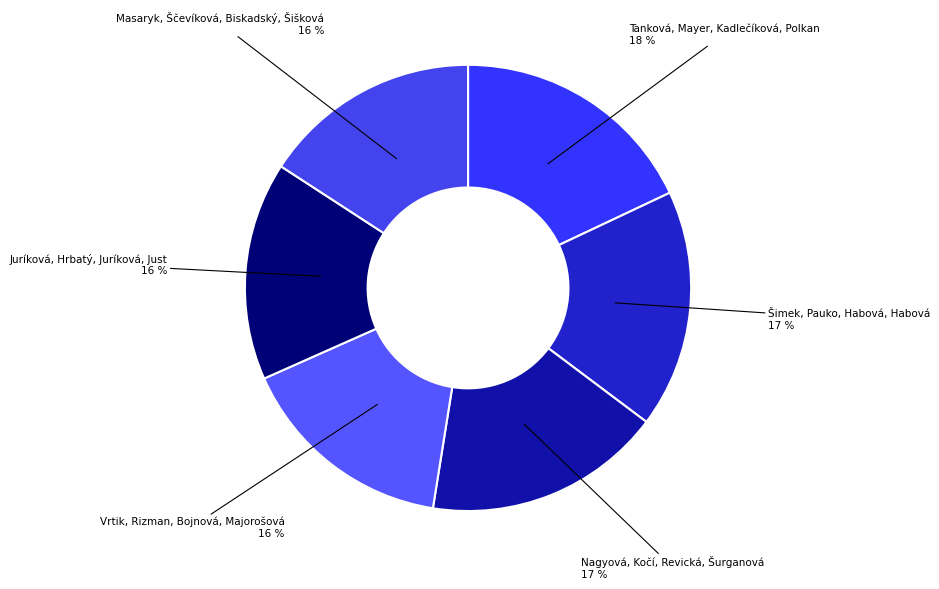

Between Vrtik, Rizman, Bojnová, Majorošová and Šimek, Pauko, Habová, Habová, which is larger?

Šimek, Pauko, Habová, Habová